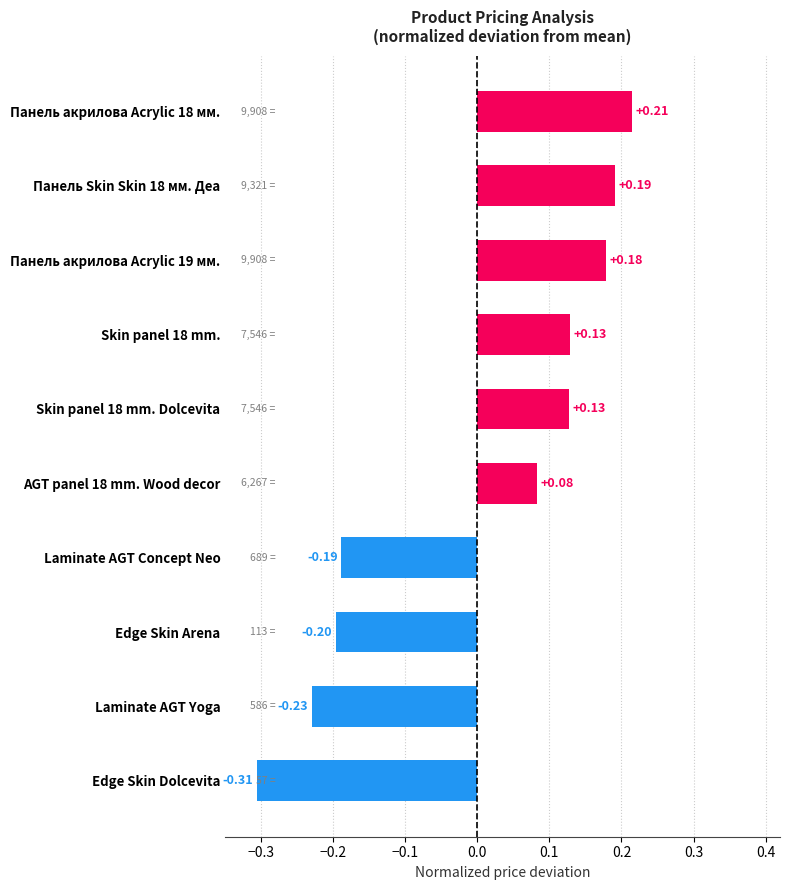

At which category does the chart reach its minimum across all series?

Edge Skin Dolcevita